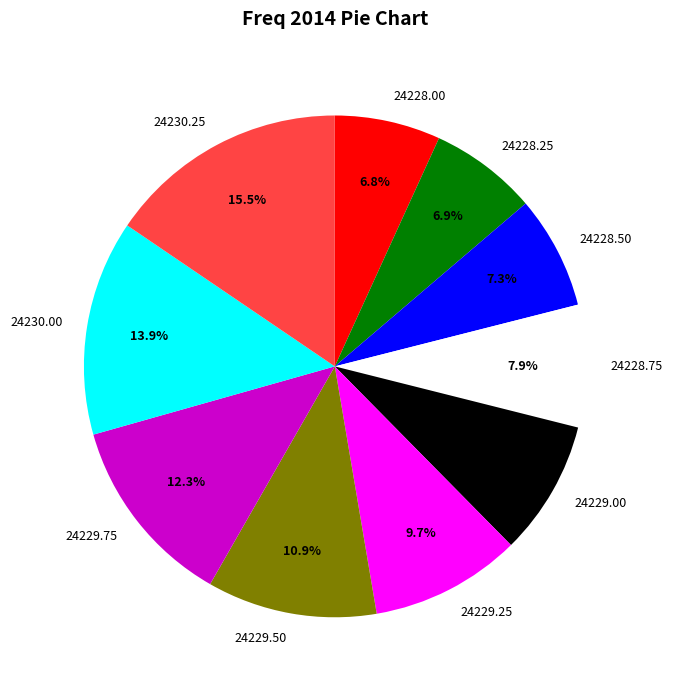

Approximately how many times larger is the value at 24228.75 compared to 24228.25?

1.1